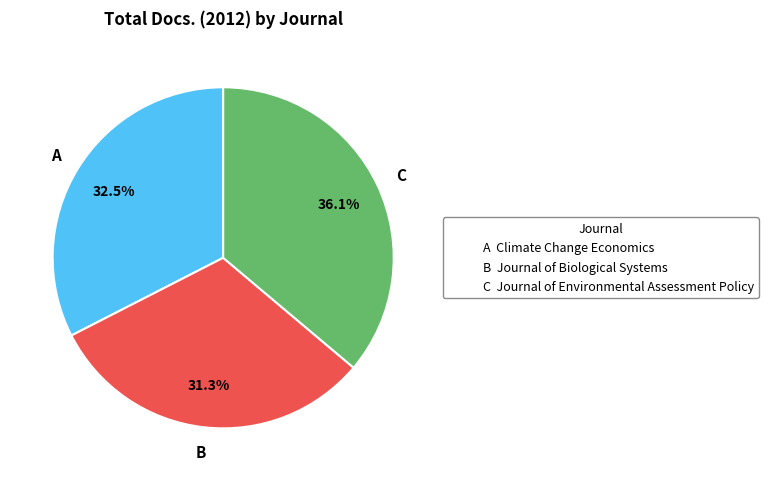

Rank the categories by value from lowest to highest.

B, A, C